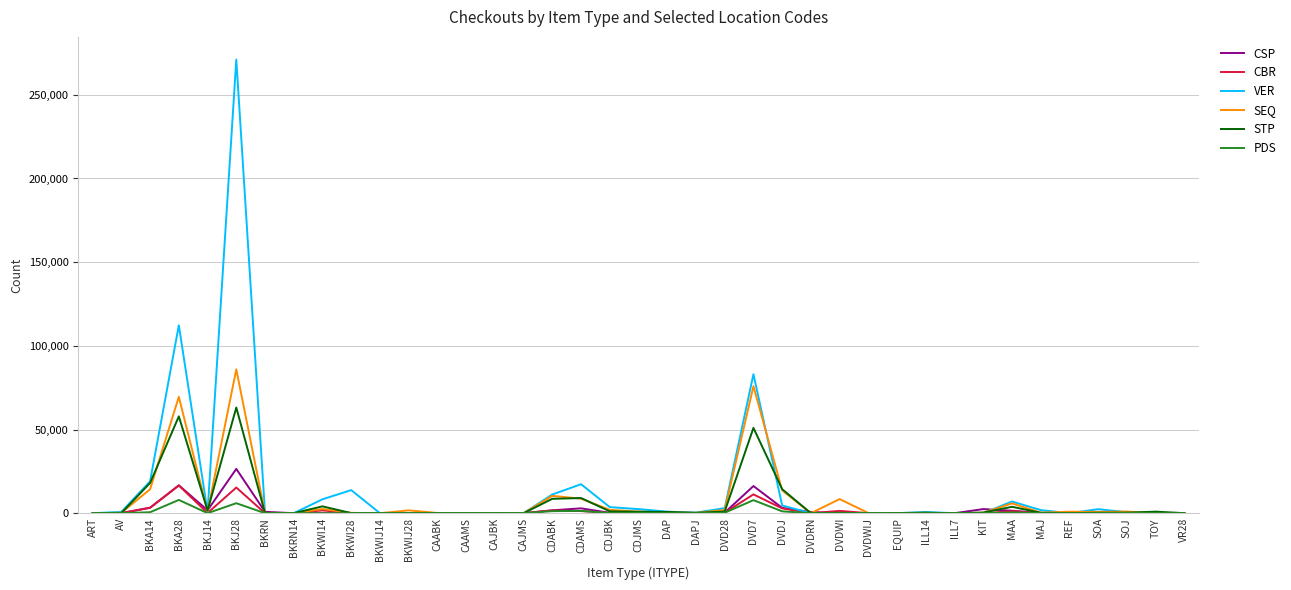

The CSP series shows 15484 at DVDWIJ. True or false?

False